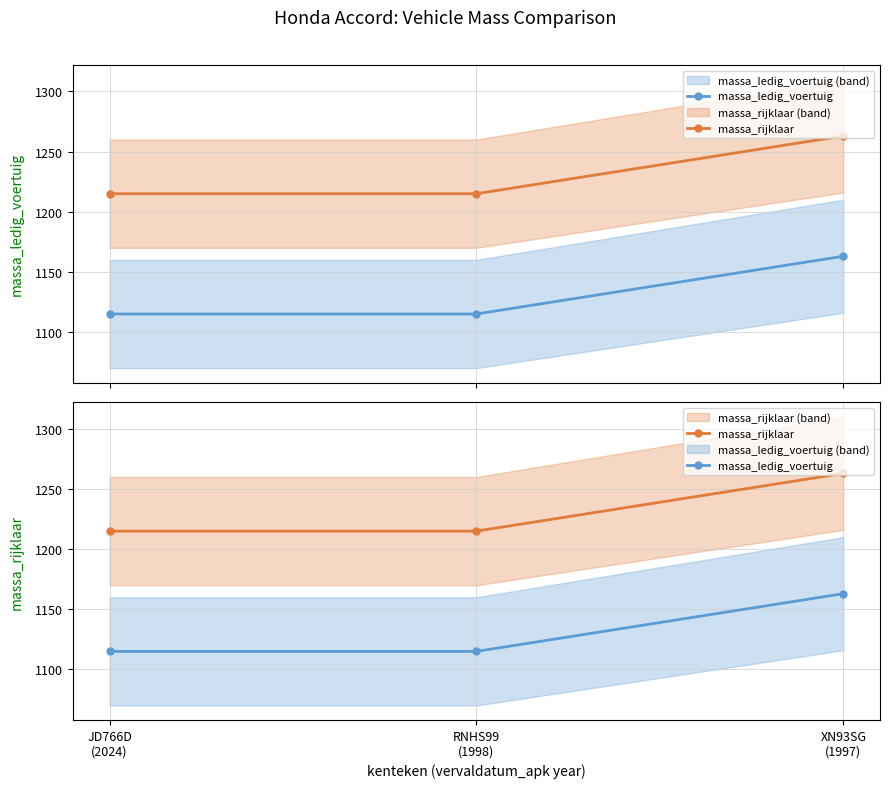

The massa_ledig_voertuig series shows 1739 at RNHS99
(1998). True or false?

False